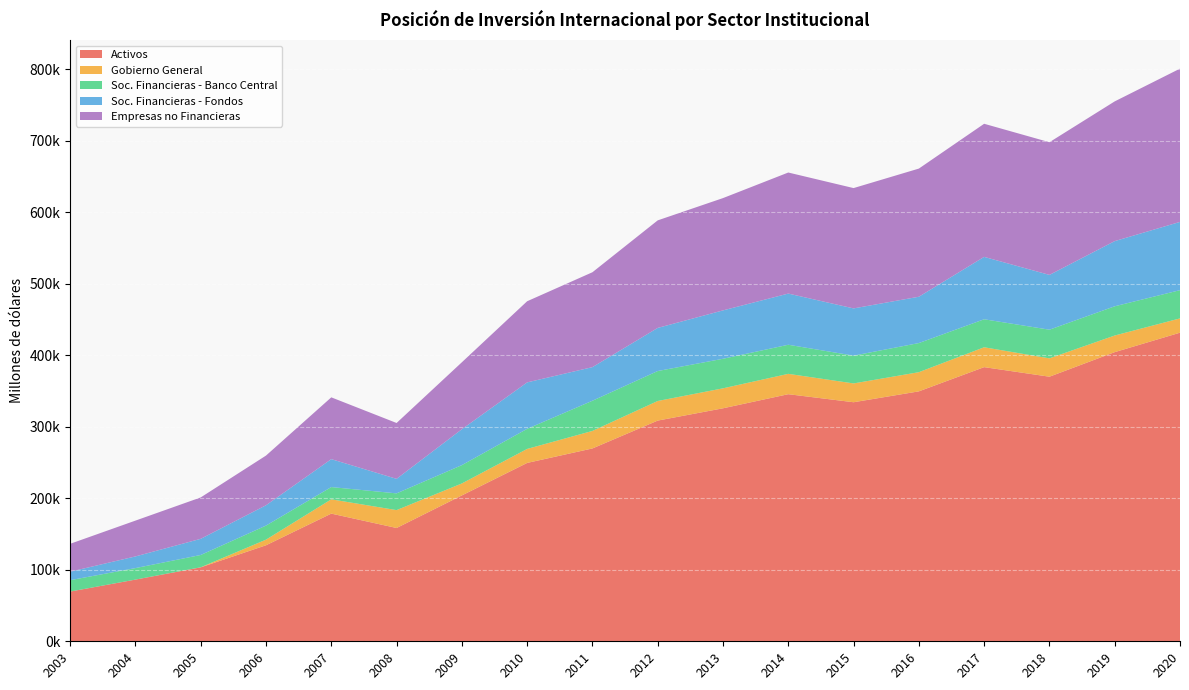

Reading left to right, list all the values displayed in this chart.

Activos: 2003=69593.5	2004=86317.0	2005=103443.1	2006=134333.4	2007=178627.3	2008=158510.5	2009=204073.5	2010=249544.9	2011=269804.1	2012=308777.9	2013=325981.0	2014=345705.3	2015=334446.0	2016=349681.8	2017=383561.8	2018=370179.9	2019=404538.2	2020=431765.2
Gobierno General: 2003=0.0	2004=0.0	2005=107.8	2006=7872.3	2007=19977.2	2008=25021.9	2009=16771.1	2010=19591.6	2011=24513.2	2012=27430.7	2013=27947.2	2014=28483.7	2015=26329.5	2016=26835.0	2017=27806.9	2018=25675.7	2019=23270.7	2020=19998.8
Soc. Financieras - Banco Central: 2003=15913.5	2004=16081.1	2005=17207.8	2006=19676.6	2007=17160.6	2008=23411.6	2009=25622.3	2010=28112.6	2011=42229.1	2012=41899.3	2013=41342.6	2014=40691.9	2015=38885.0	2016=40734.3	2017=39174.1	2018=40093.1	2019=40895.8	2020=39496.5
Soc. Financieras - Fondos: 2003=11877.6	2004=16331.1	2005=22604.2	2006=28429.3	2007=39076.2	2008=20321.6	2009=50227.8	2010=64981.0	2011=47021.6	2012=60331.6	2013=67689.5	2014=71608.1	2015=66069.3	2016=64809.9	2017=87271.9	2018=76658.8	2019=91188.8	2020=95490.3
Empresas no Financieras: 2003=38996.1	2004=50105.1	2005=57919.9	2006=69518.7	2007=86456.1	2008=78149.1	2009=93680.2	2010=113522.2	2011=132761.1	2012=150473.3	2013=157118.5	2014=169372.1	2015=168352.8	2016=179301.5	2017=186242.4	2018=185641.6	2019=195483.9	2020=214455.3